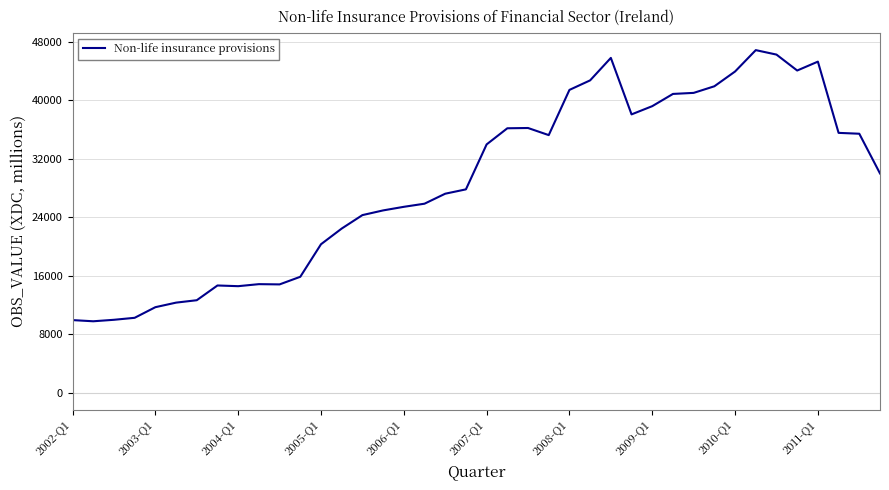

What is the difference between the maximum and minimum values?

37083